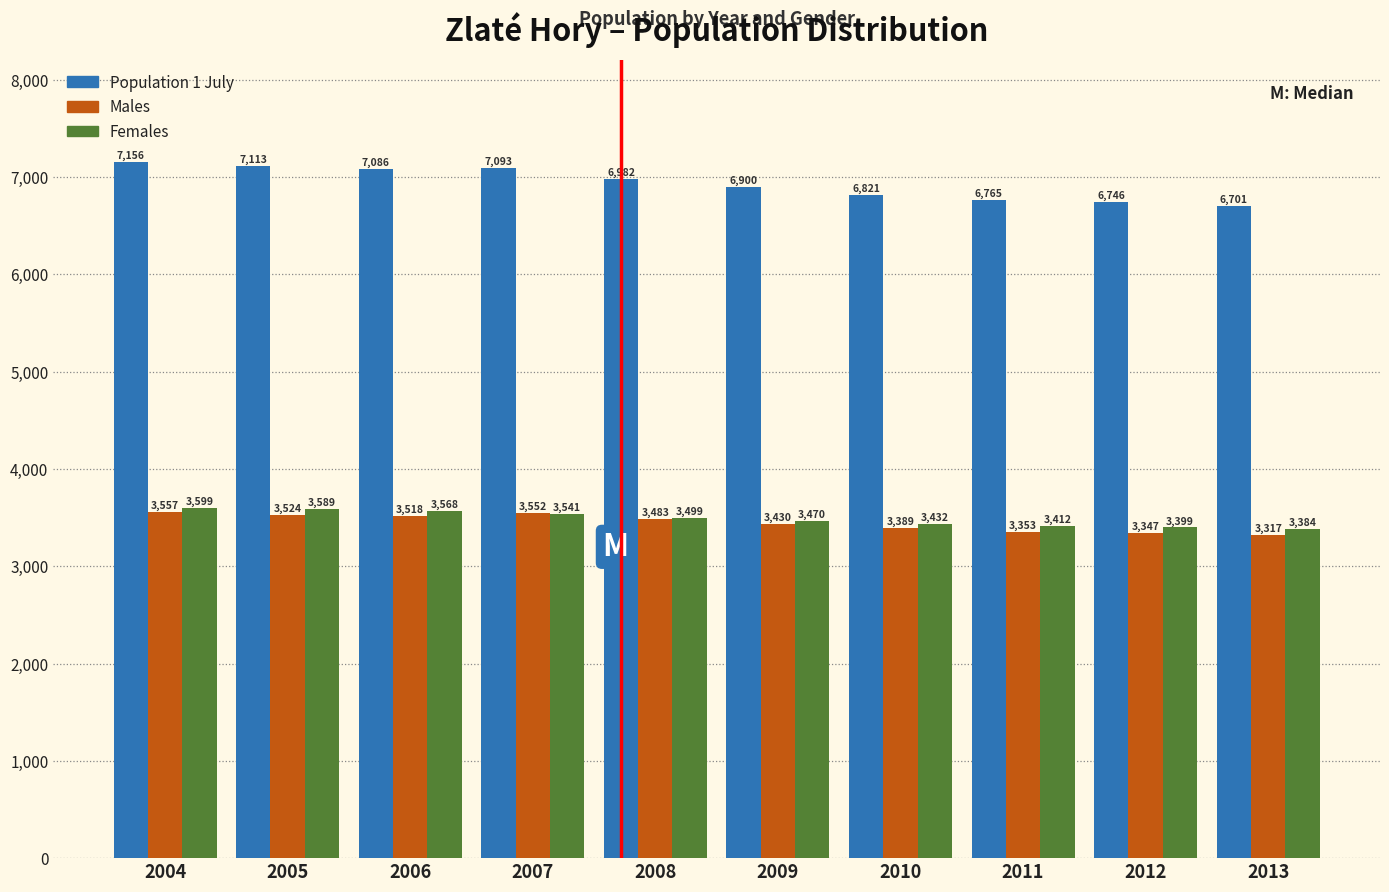

Reading left to right, what are all the values shown in this chart?

Population 1 July: 2004=7156	2005=7113	2006=7086	2007=7093	2008=6982	2009=6900	2010=6821	2011=6765	2012=6746	2013=6701
Males: 2004=3557	2005=3524	2006=3518	2007=3552	2008=3483	2009=3430	2010=3389	2011=3353	2012=3347	2013=3317
Females: 2004=3599	2005=3589	2006=3568	2007=3541	2008=3499	2009=3470	2010=3432	2011=3412	2012=3399	2013=3384